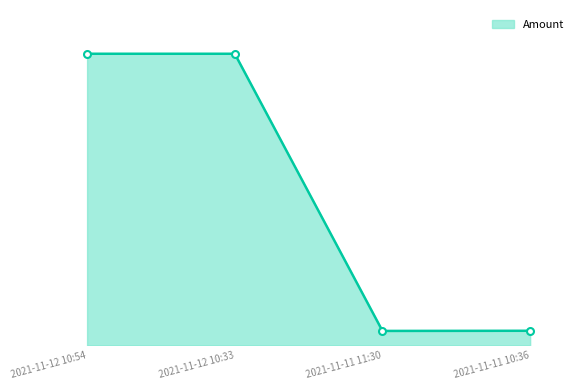

At which category does the data reach its first local valley?

2021-11-11 11:30